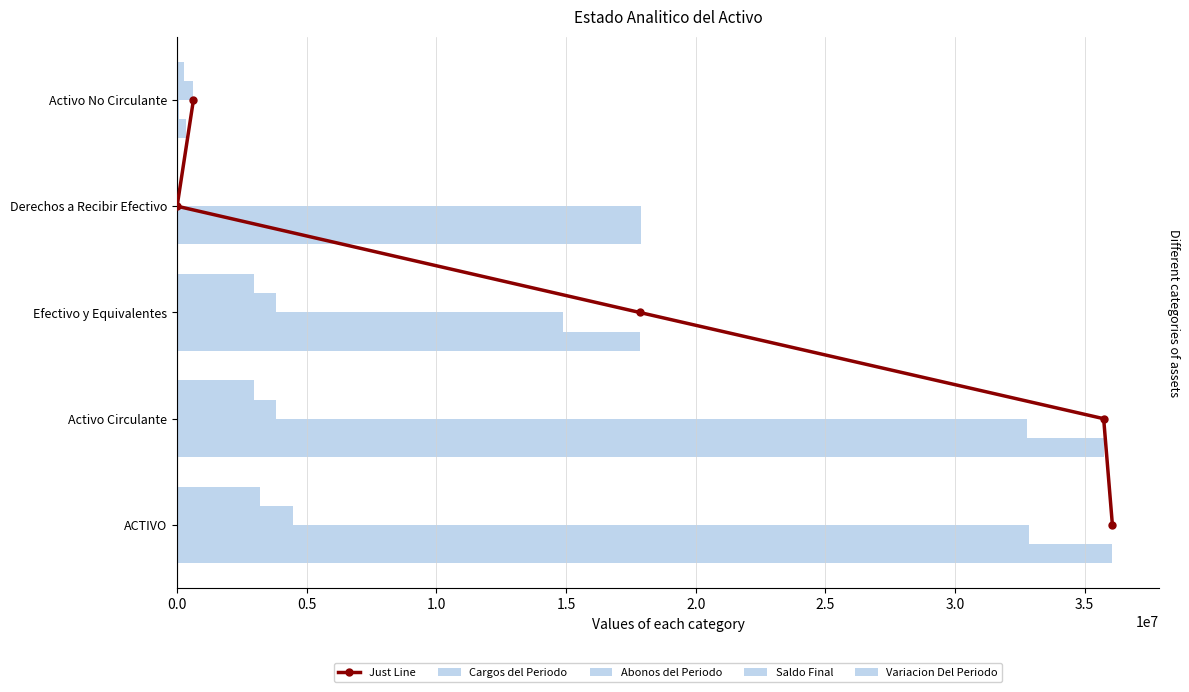

Count the number of data series in this chart.

5